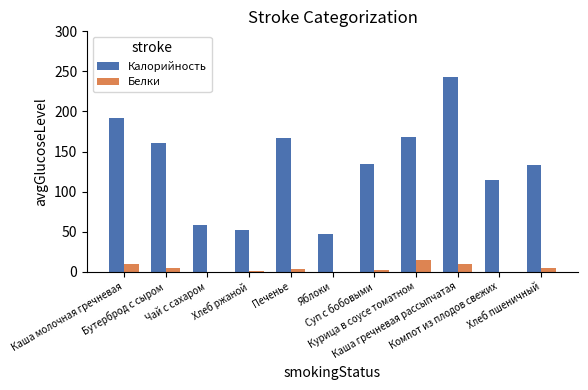

What is the maximum value shown in the chart?

243